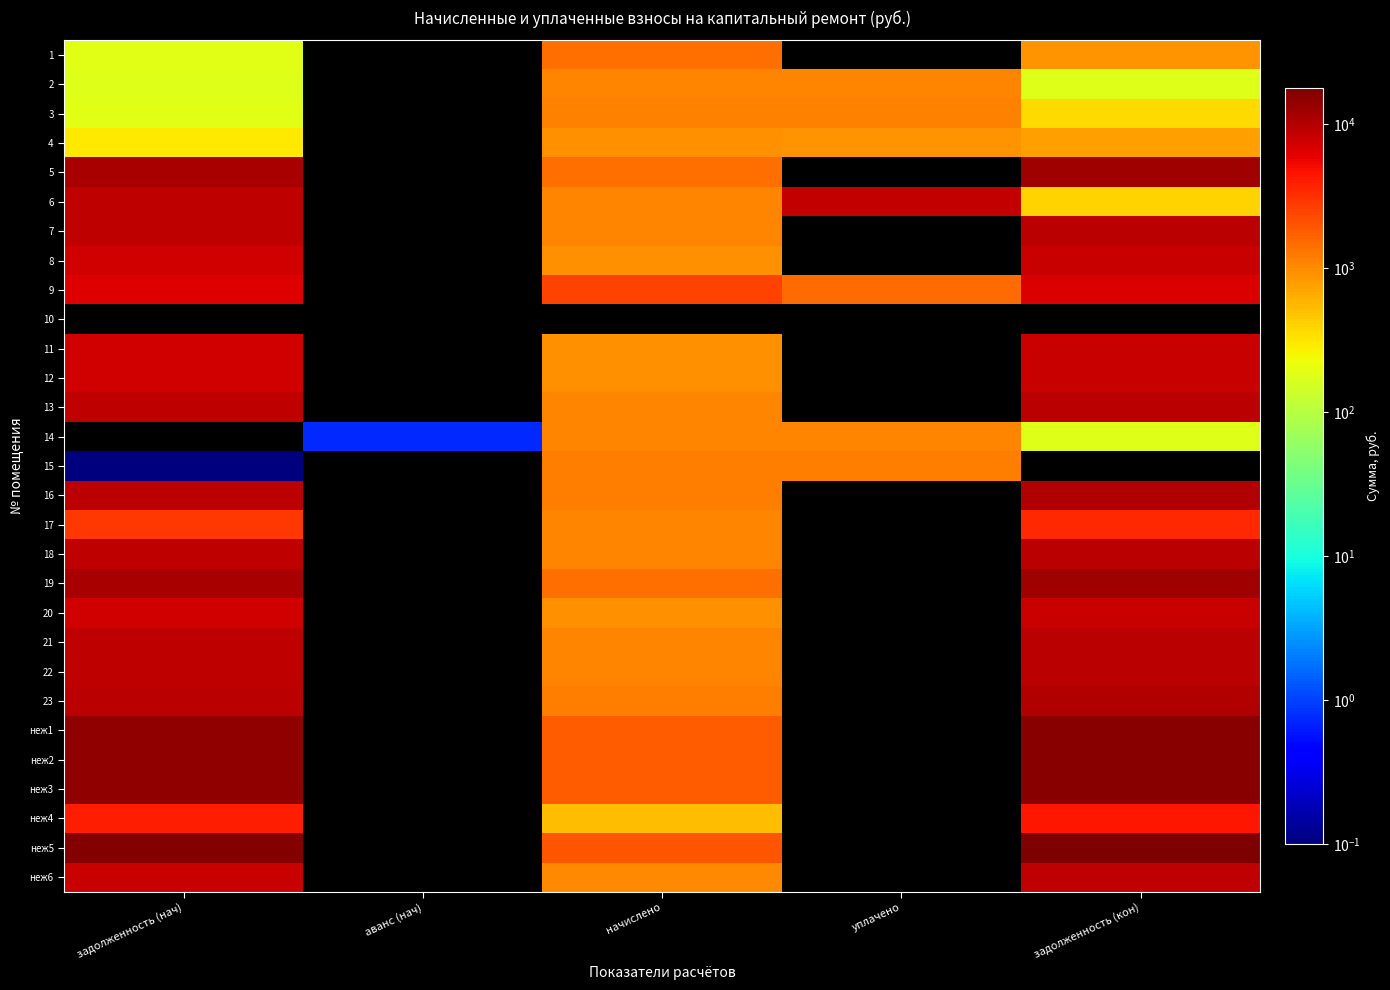

Which has a higher value, задолженность (нач) or уплачено?

задолженность (нач)